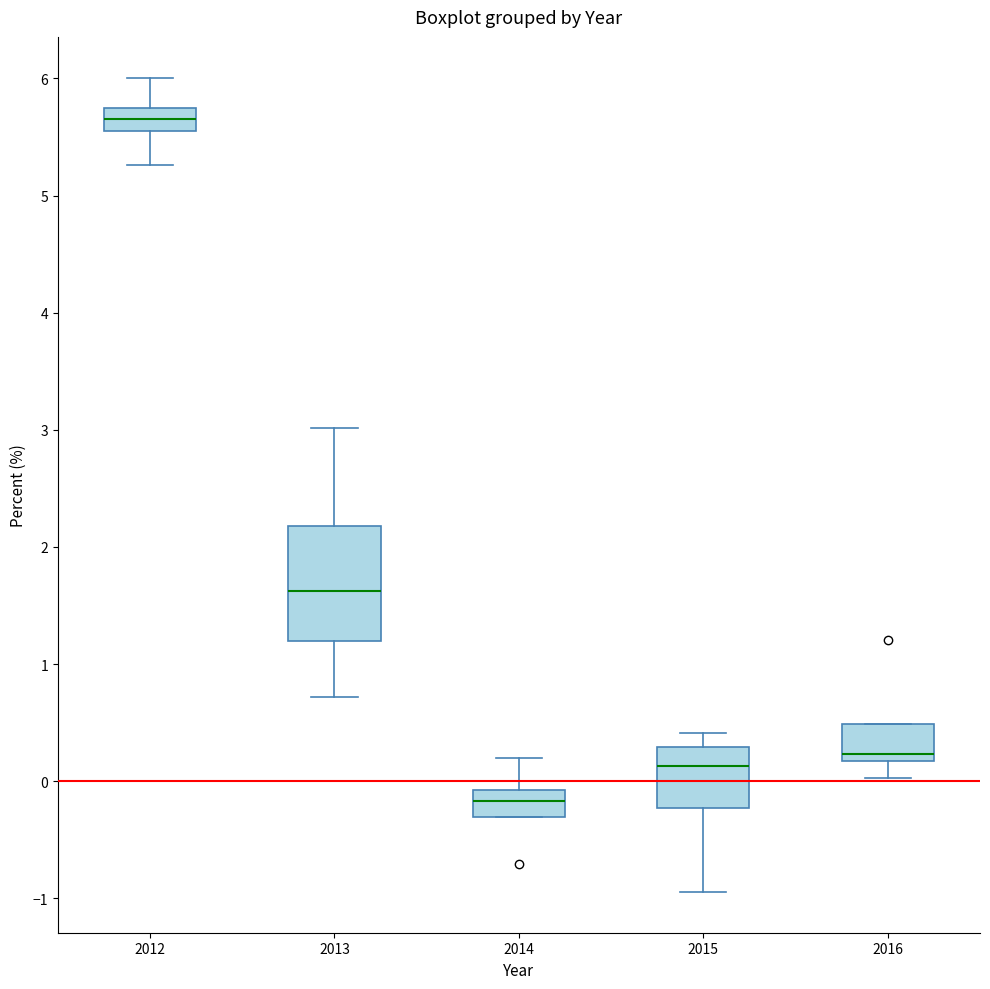

Reading left to right, transcribe this box plot: for each box, give where its median line is, the range the box spans, and where its two whiskers end, as read against the y-axis. The values are not printed on the chart, so give them approximately, as read against the axis.

2012: median 5.7 (inside the box), box 5.6 to 5.7, whiskers 5.3 to 6.0
2013: median 1.6, box 1.2 to 2.2, whiskers 0.7 to 3.0
2014: median -0.2, box -0.3 to -0.1, whiskers -0.3 to 0.2
2015: median 0.1, box -0.2 to 0.3, whiskers -0.9 to 0.4
2016: median 0.2 (just above the box's lower edge), box 0.2 to 0.5, whiskers 0.0 to 0.5